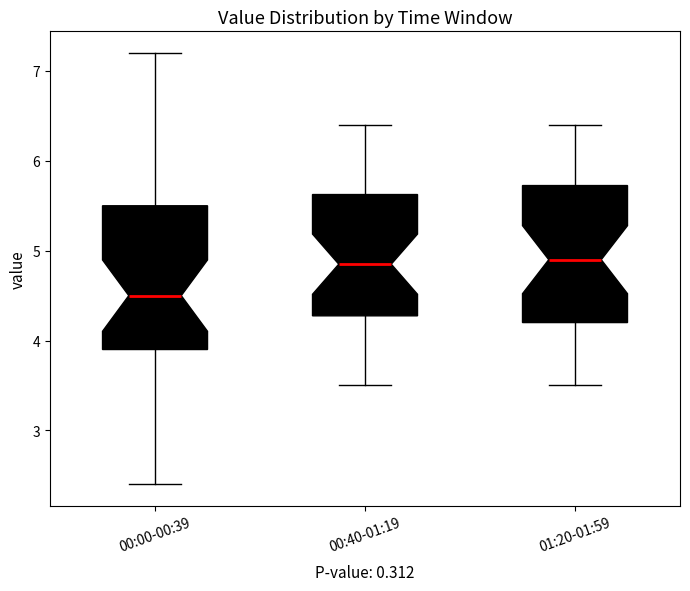

Reading left to right, read every box against the y-axis: the position of its median line, the range the box covers, and the ends of its whiskers. The values are not printed on the chart, so give them approximately, as read against the axis.

00:00-00:39: median 4.5, box 3.9 to 5.5, whiskers 2.4 to 7.2
00:40-01:19: median 4.9, box 4.3 to 5.6, whiskers 3.5 to 6.4
01:20-01:59: median 4.9, box 4.2 to 5.7, whiskers 3.5 to 6.4